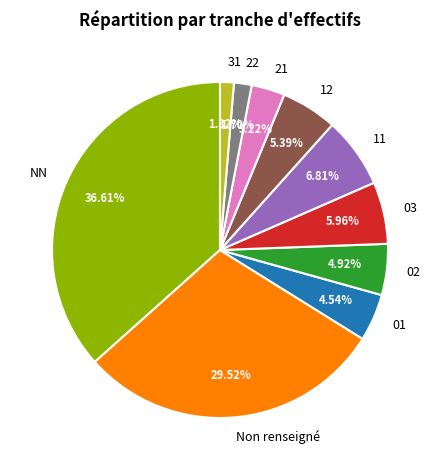

Is it true that 11 is 7% of the pie?

True